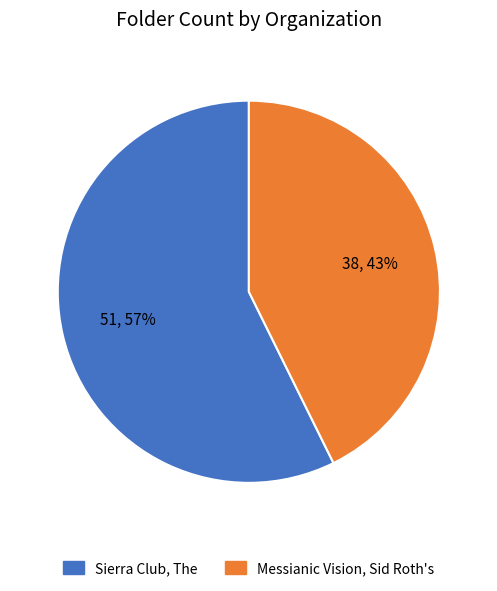

Is there a majority slice in this chart?

Yes